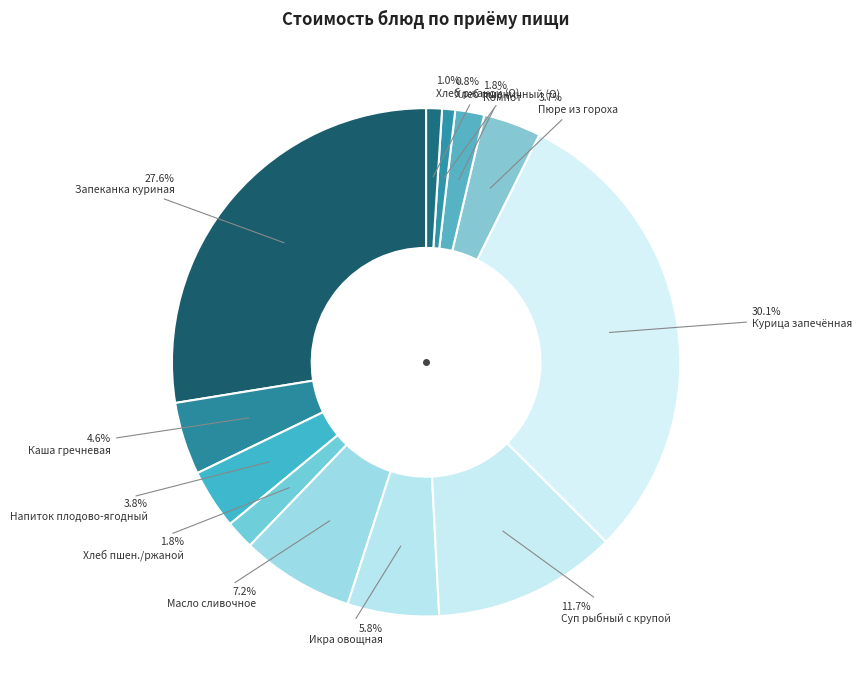

How many segments does this pie chart have?

12